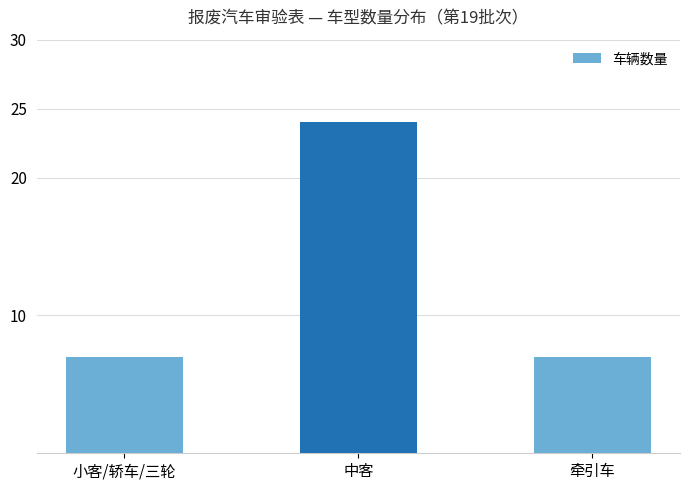

Reading left to right, what are all the values shown in this chart?

7	24	7